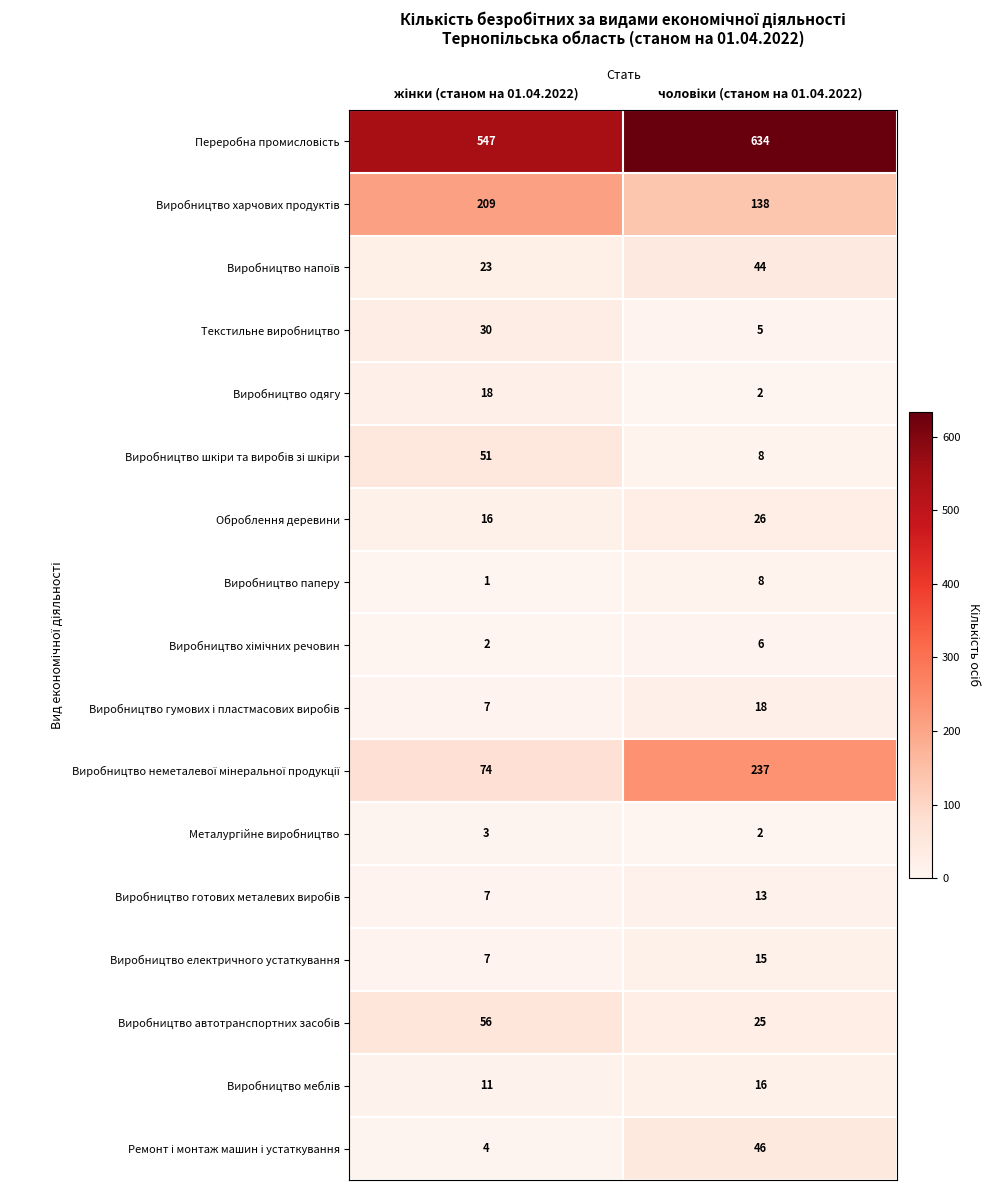

What is the sum of all Текстильне виробництво values?

35